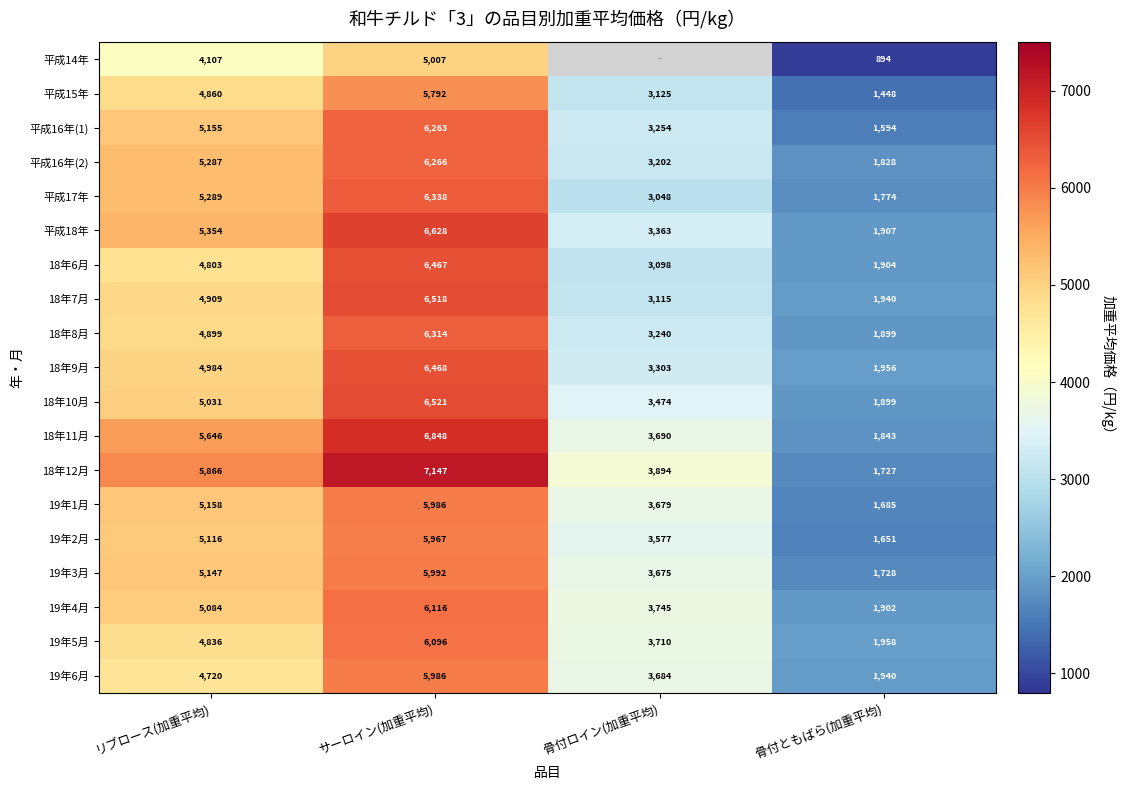

Rank the series at リブロース(加重平均) from lowest to highest value.

平成14年, 19年6月, 18年6月, 19年5月, 平成15年, 18年8月, 18年7月, 18年9月, 18年10月, 19年4月, 19年2月, 19年3月, 平成16年(1), 19年1月, 平成16年(2), 平成17年, 平成18年, 18年11月, 18年12月